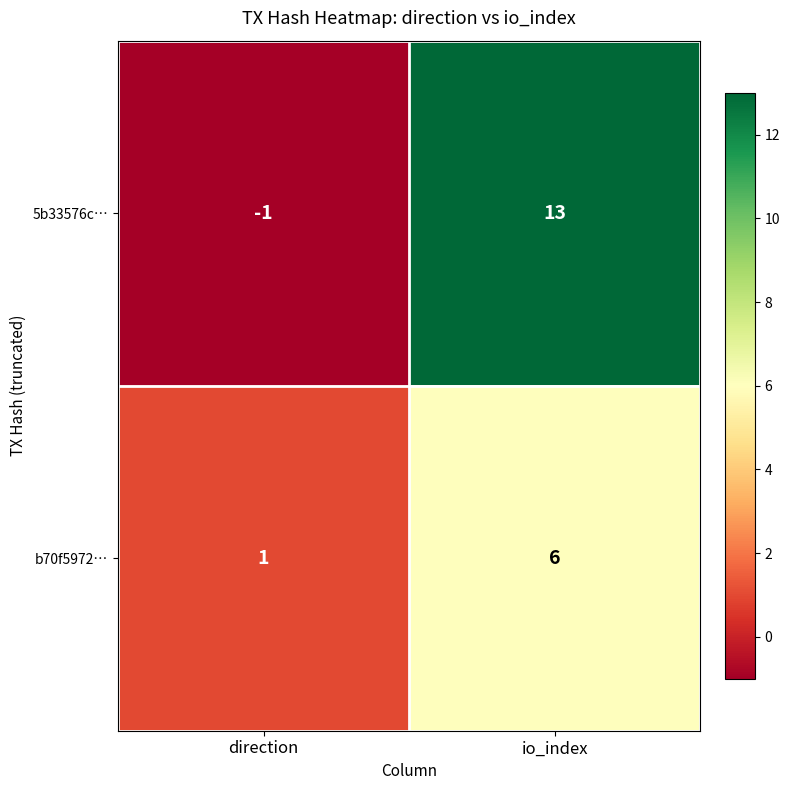

What is the approximate value of b70f5972… at io_index?

6